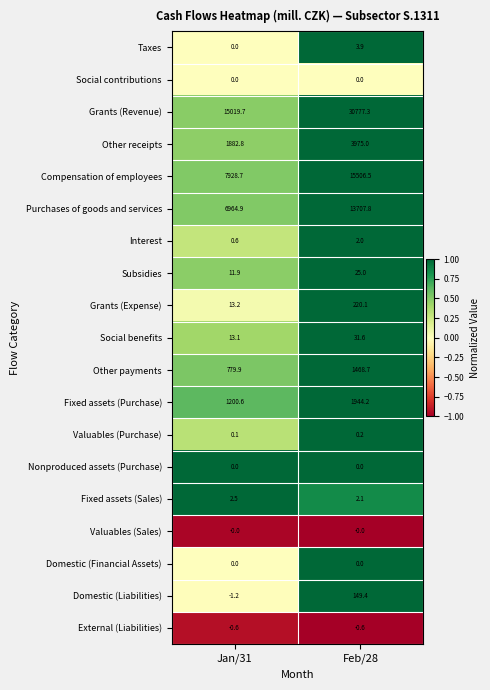

At which label is Social benefits closest to 22?

Jan/31